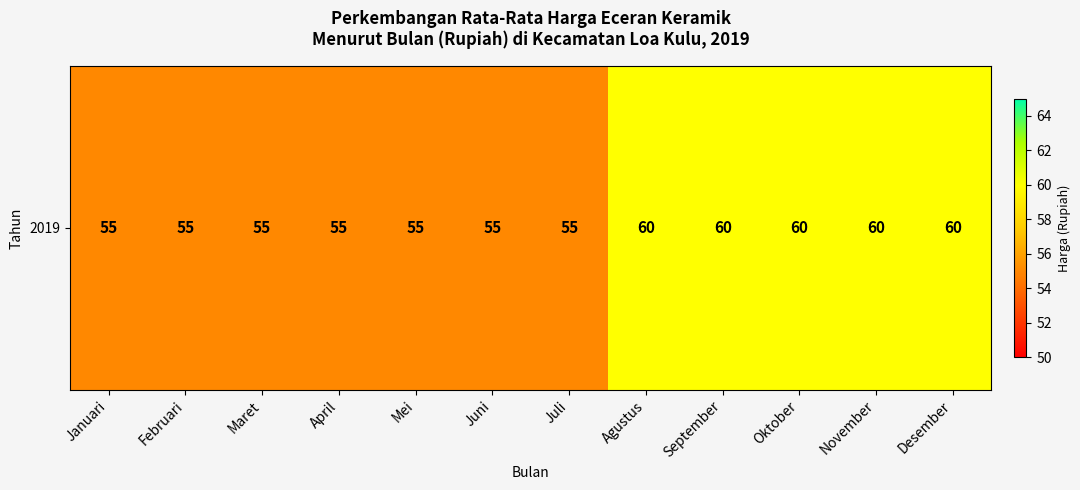

Which label corresponds to the smallest value in the chart?

Januari